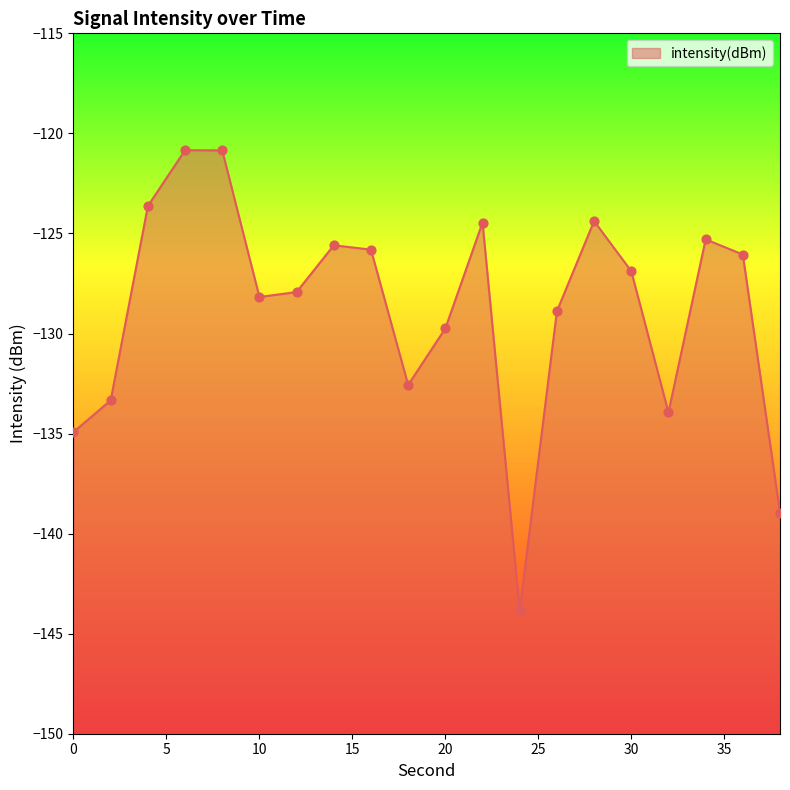

Which has a higher value, 14 or 0?

14